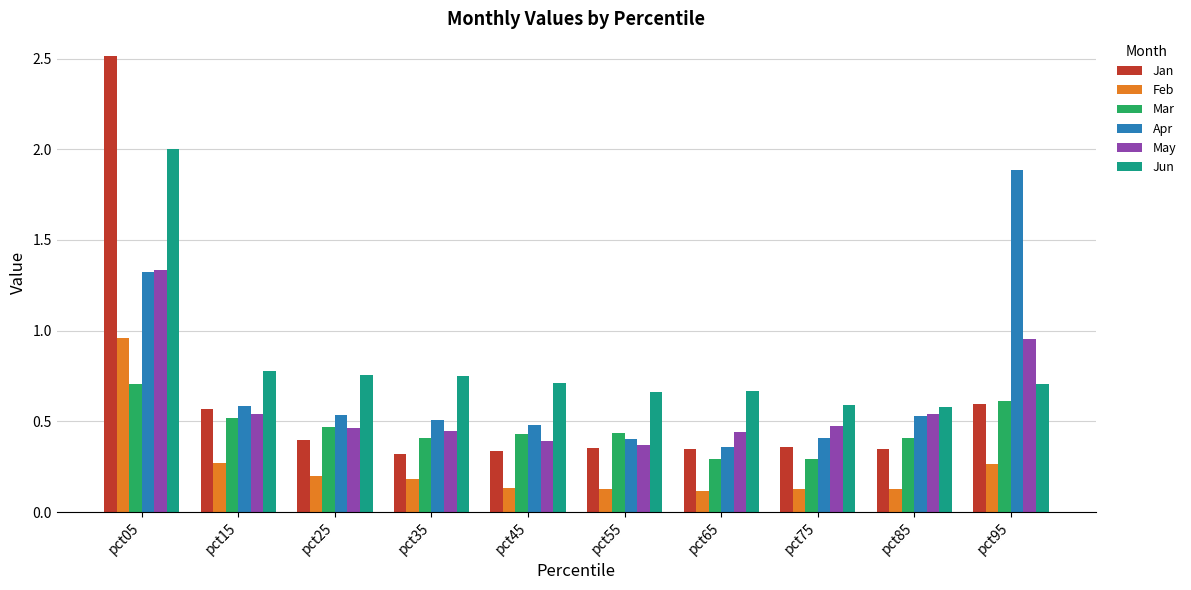

What is the greatest value displayed?

2.5